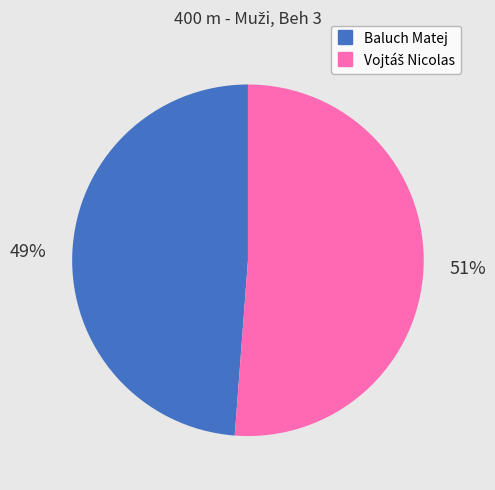

To the nearest percent, what is the difference between the largest and smallest slice percentages?

2%